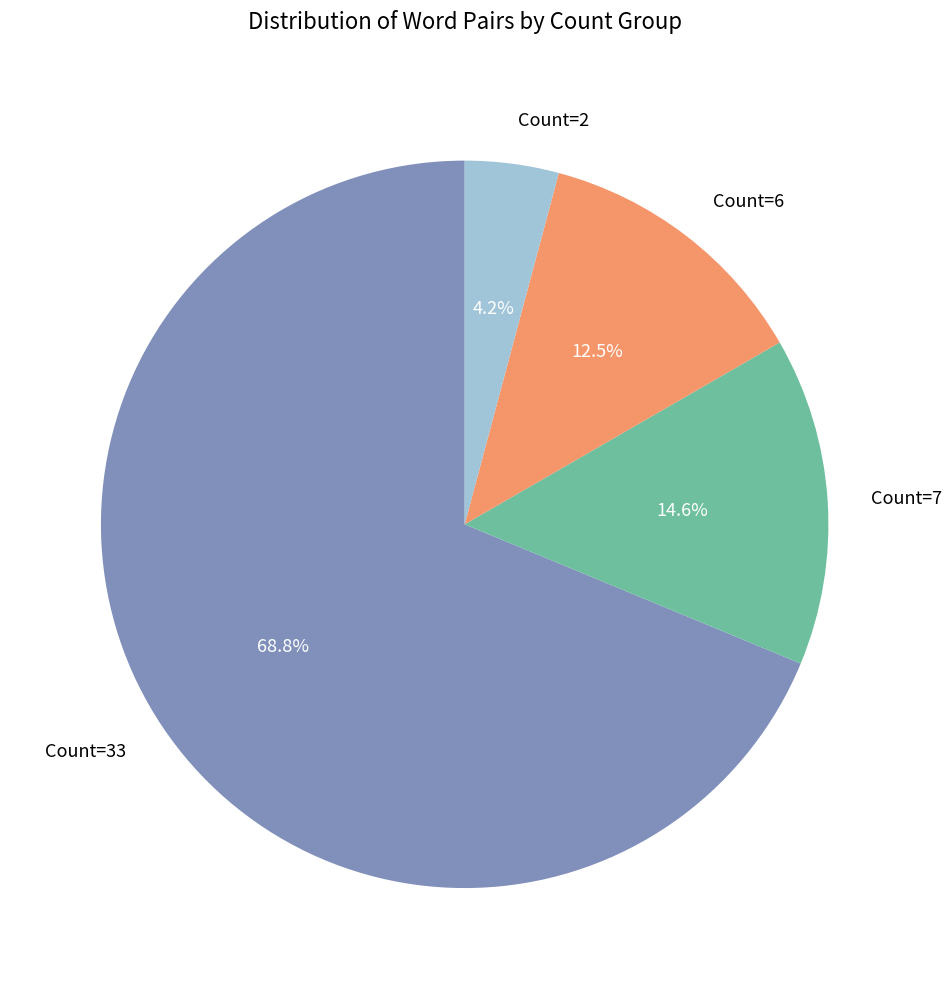

What is the ratio of the value at Count=2 to the value at Count=6?

0.3